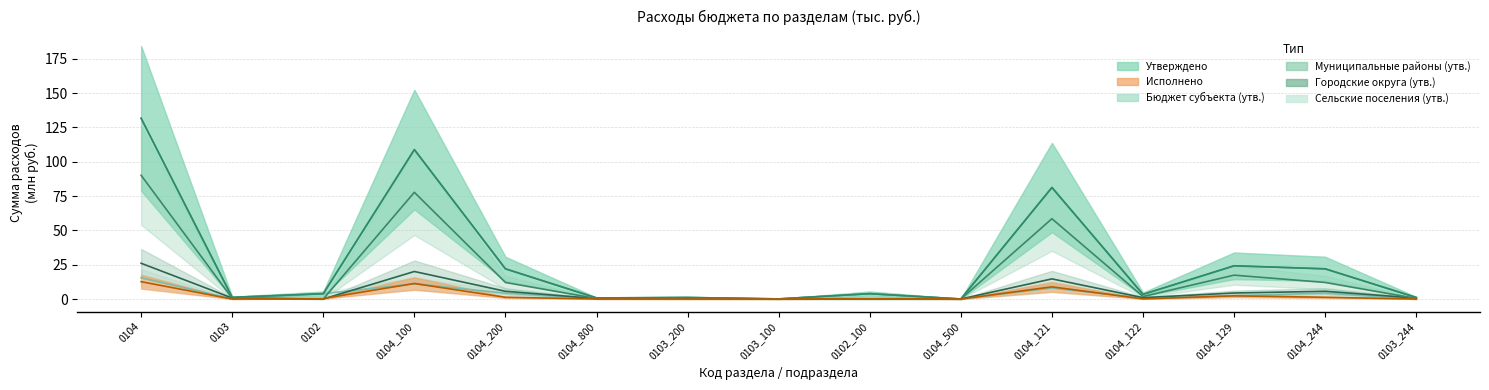

At how many categories does at least one series exceed 107?

2